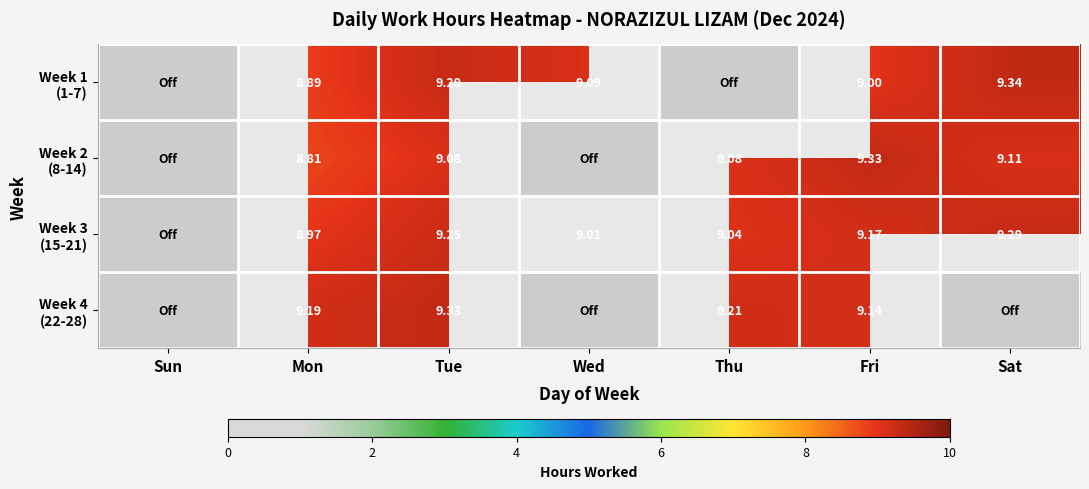

How many data points does each series have?

7